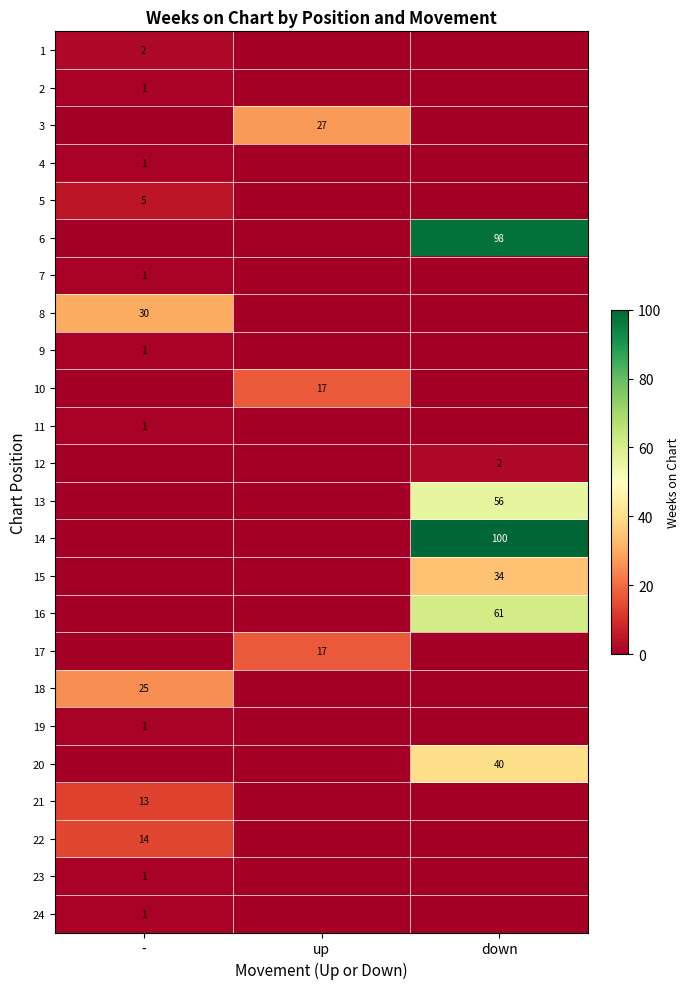

Is the value of 4 at - greater than the value of 21 at -?

No